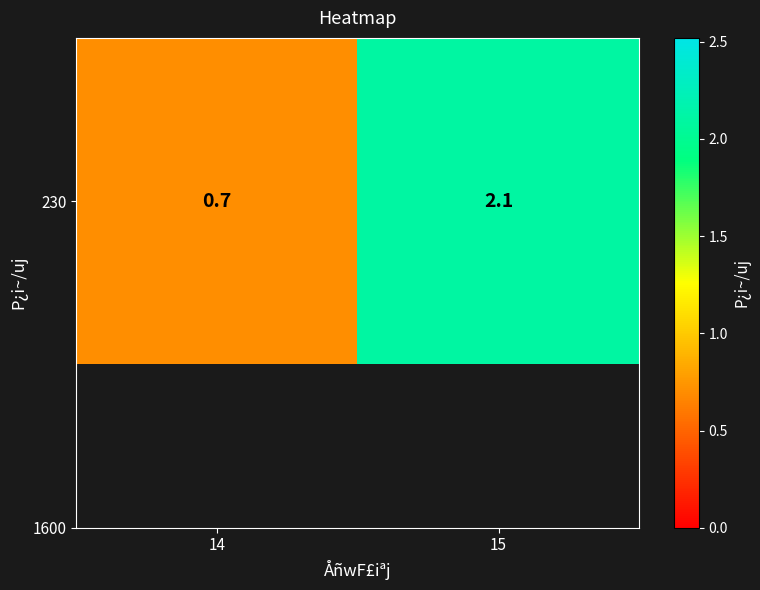

What is the difference between the maximum and minimum values?

1.4